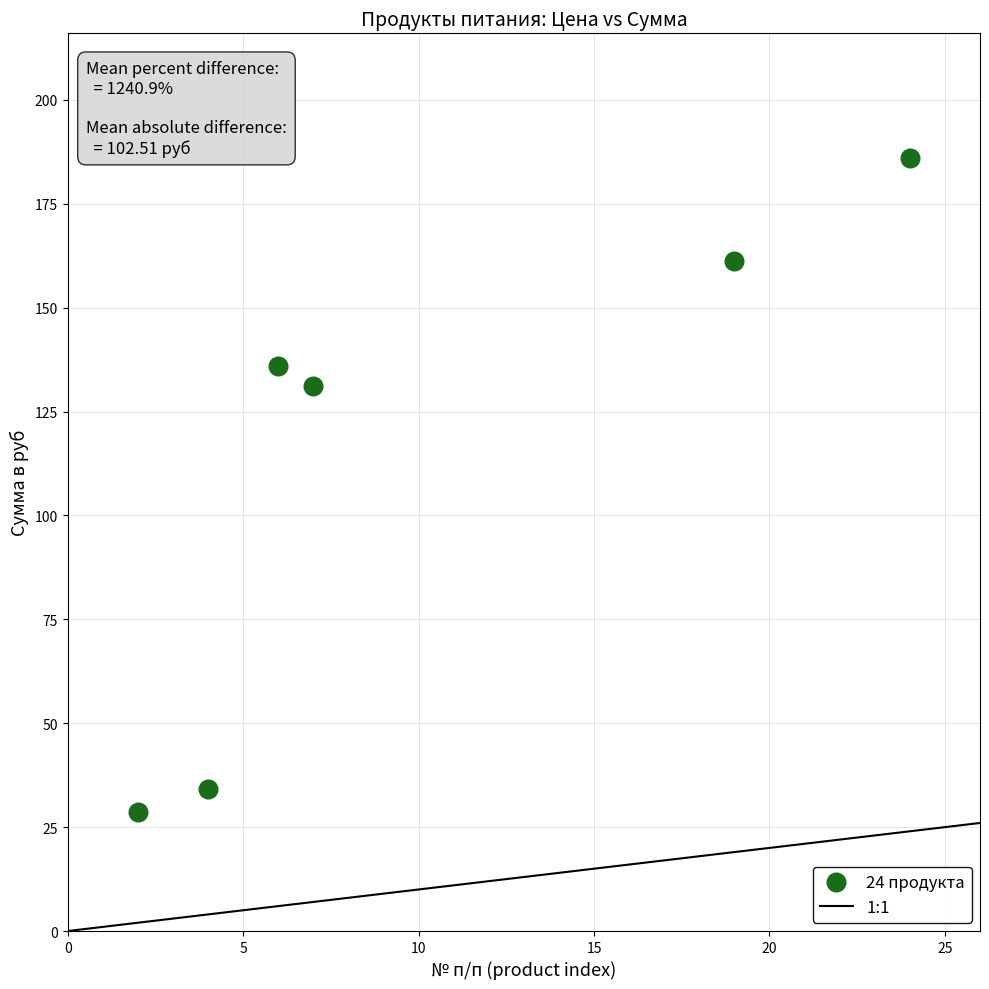

What is the range of X values (max minus min)?

22.0